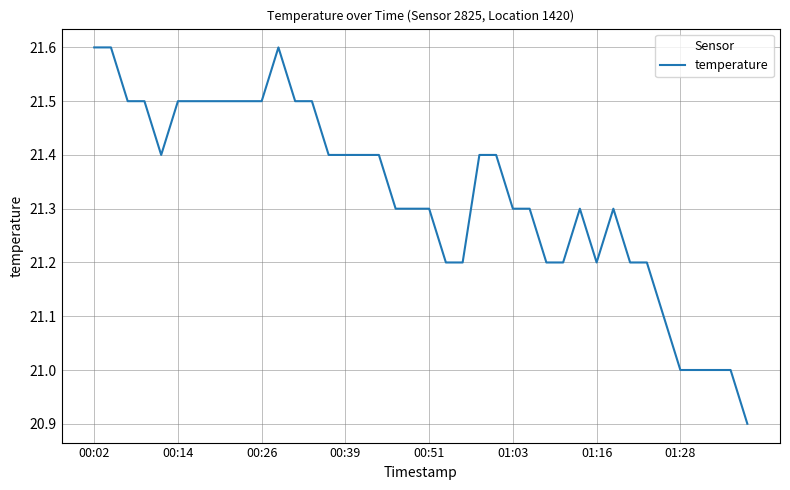

What is the minimum value shown in the chart?

20.9